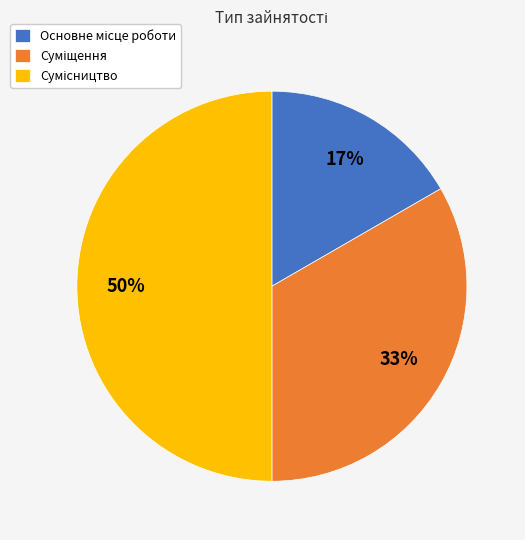

To the nearest percent, what is the difference between the largest and smallest slice percentages?

33%